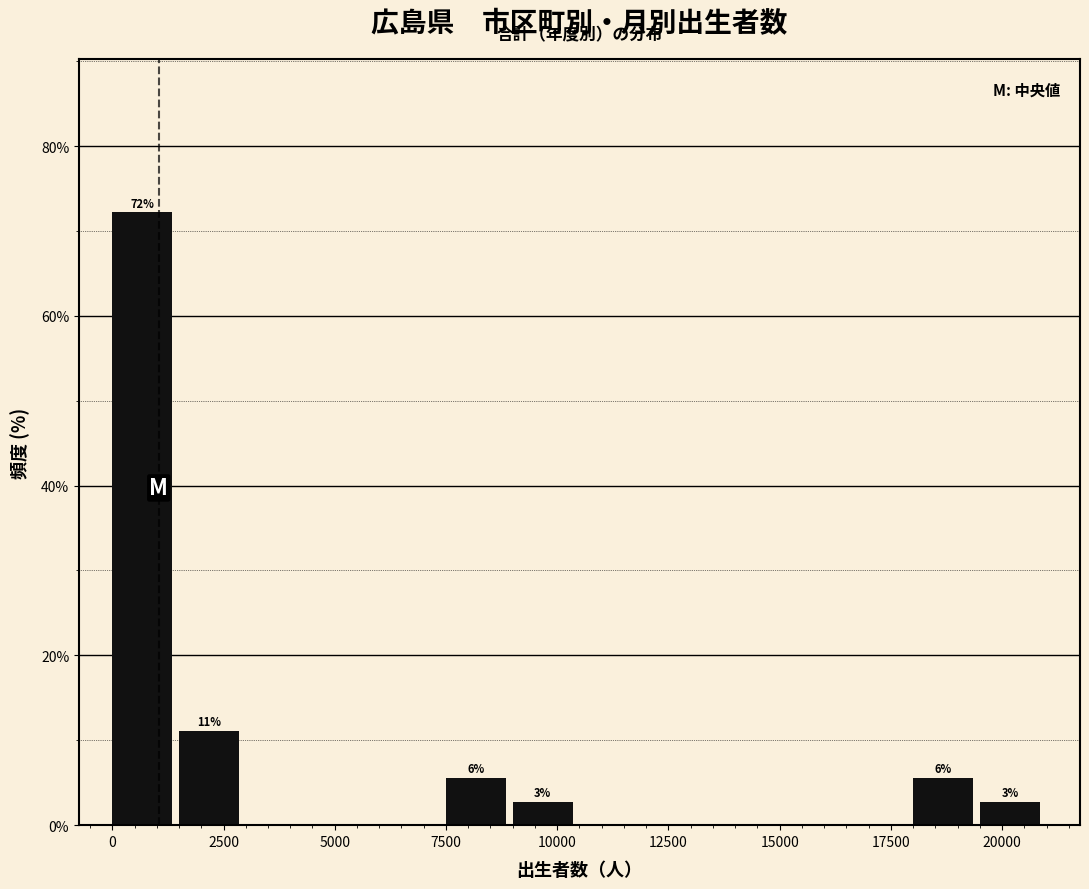

Around what value on the x-axis is the tallest bar? Give the approximate position of its centre, as read against the axis.

500